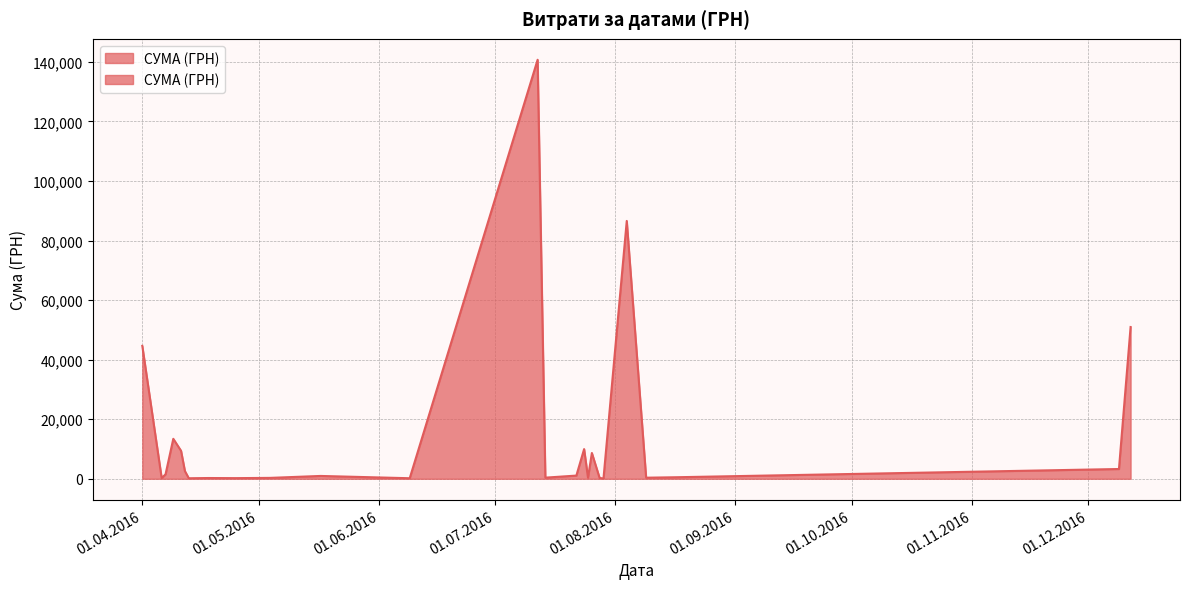

Count the number of categories in the chart.

40